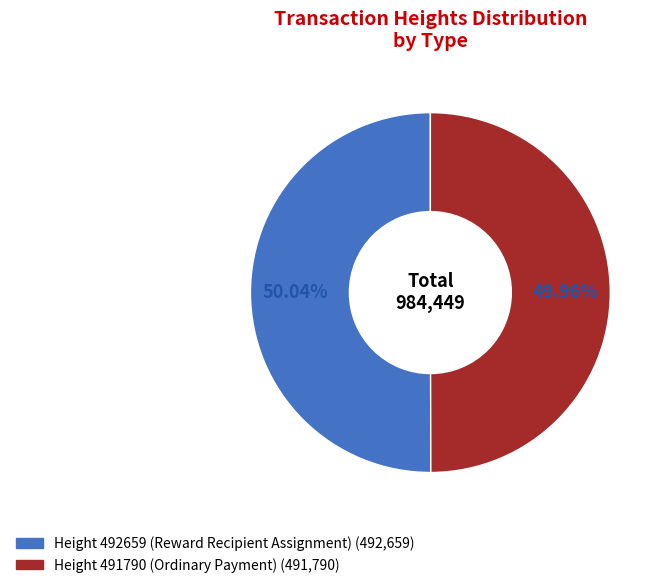

Does any single category account for the majority?

Yes